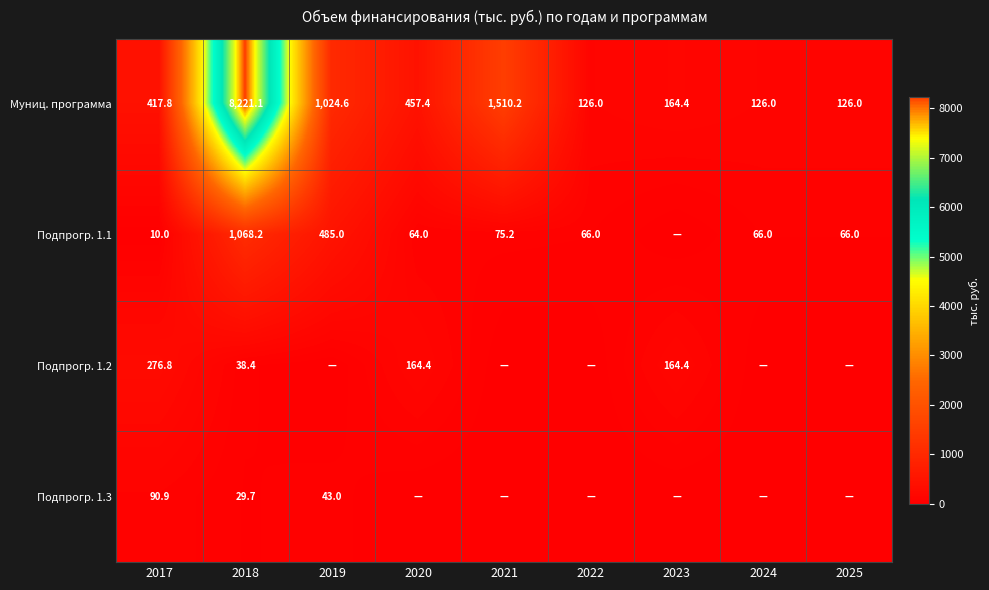

What is the difference between the Подпрогр. 1.1 values at 2018 and 2019?

583.2